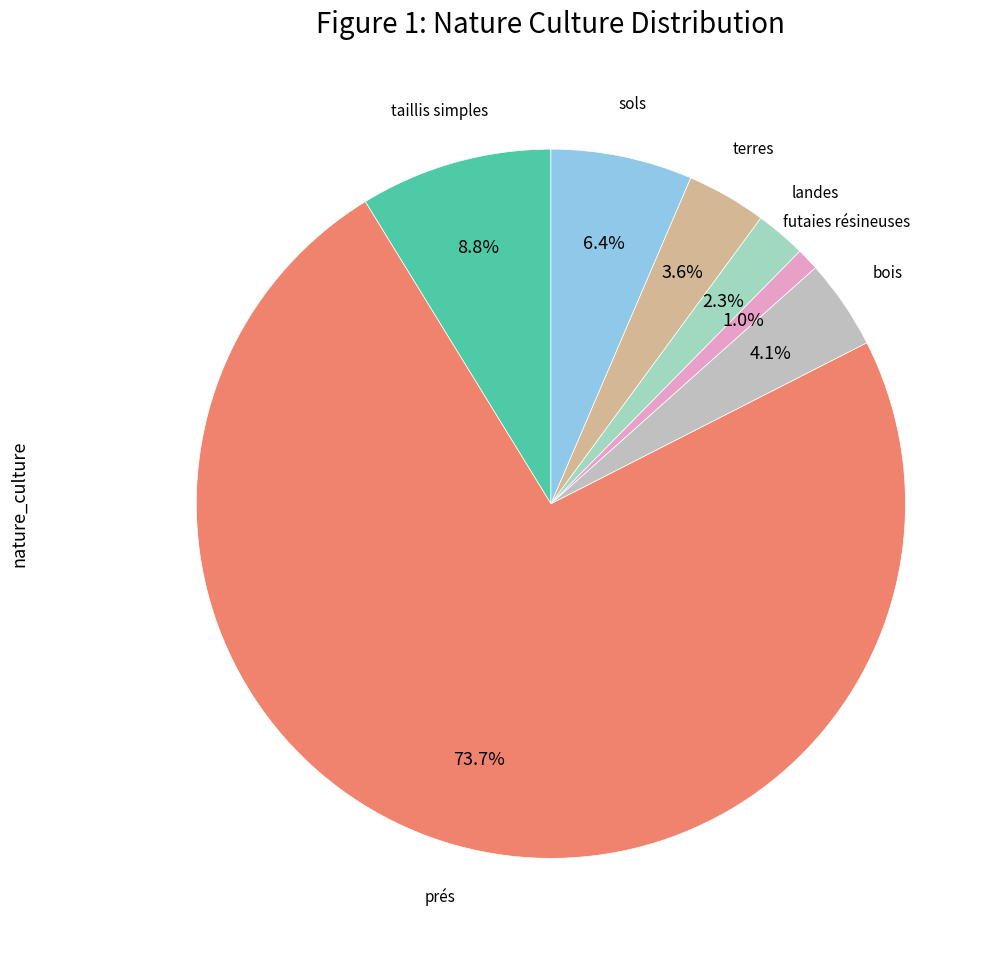

Is there a majority slice in this chart?

Yes